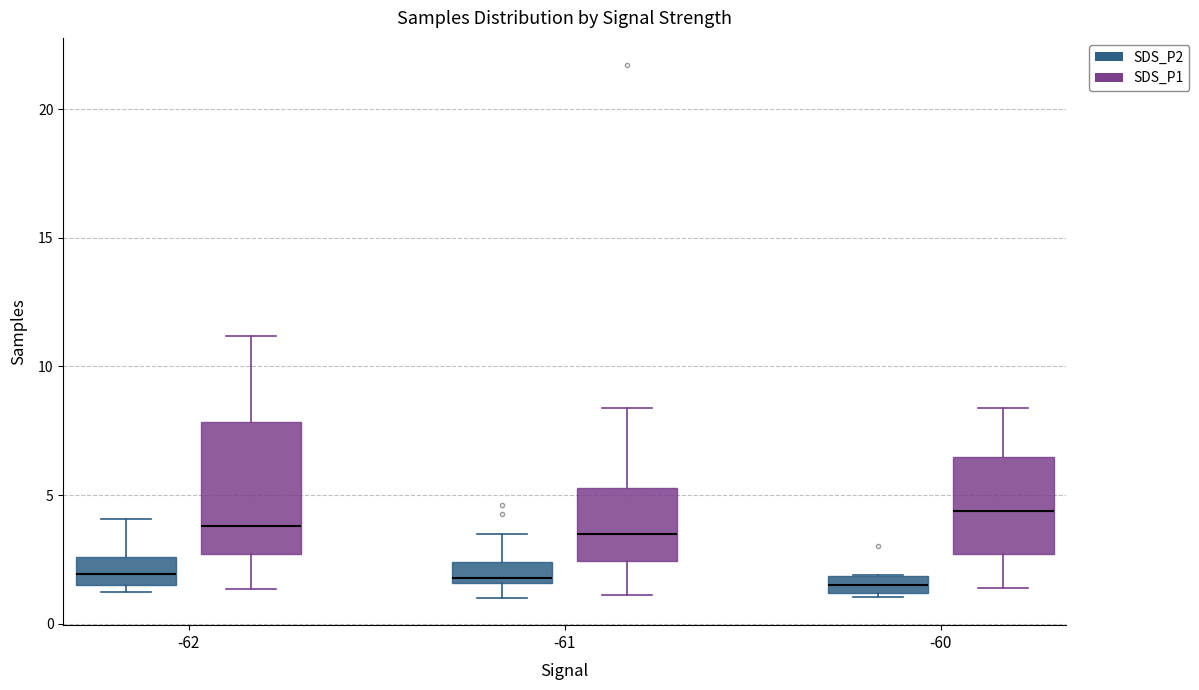

Where does the median line of the box for -62 (SDS_P2) sit on the y-axis? The values are not printed on the chart, so give them approximately, as read against the axis.

2.0